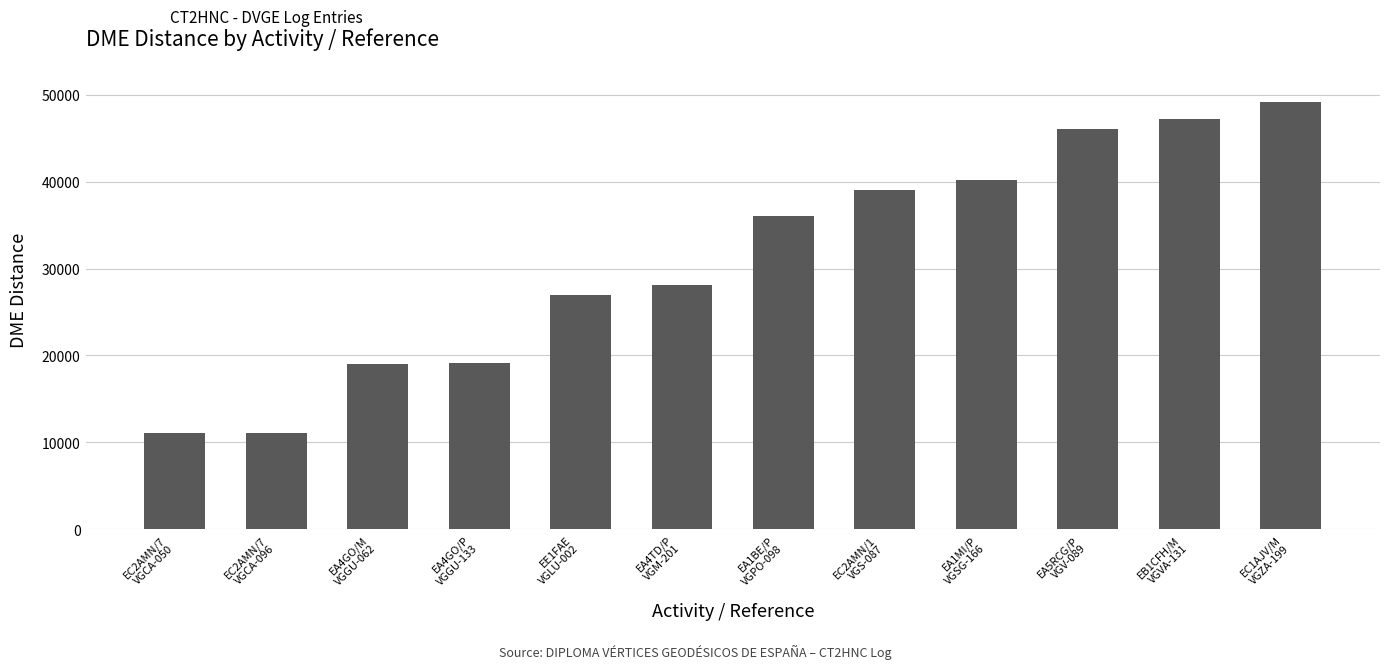

Approximately how many times larger is the value at EC1AJV/M
VGZA-199 compared to EE1FAE
VGLU-002?

1.8